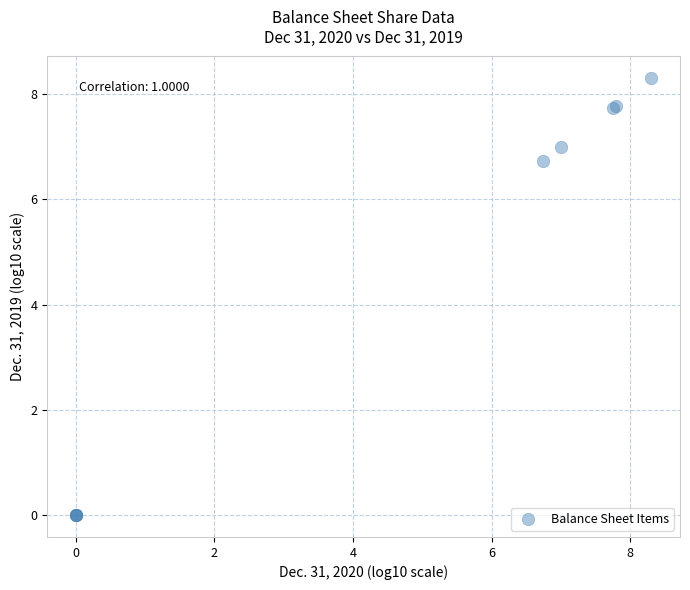

What Y value in the scatter plot is closest to 4?

6.7